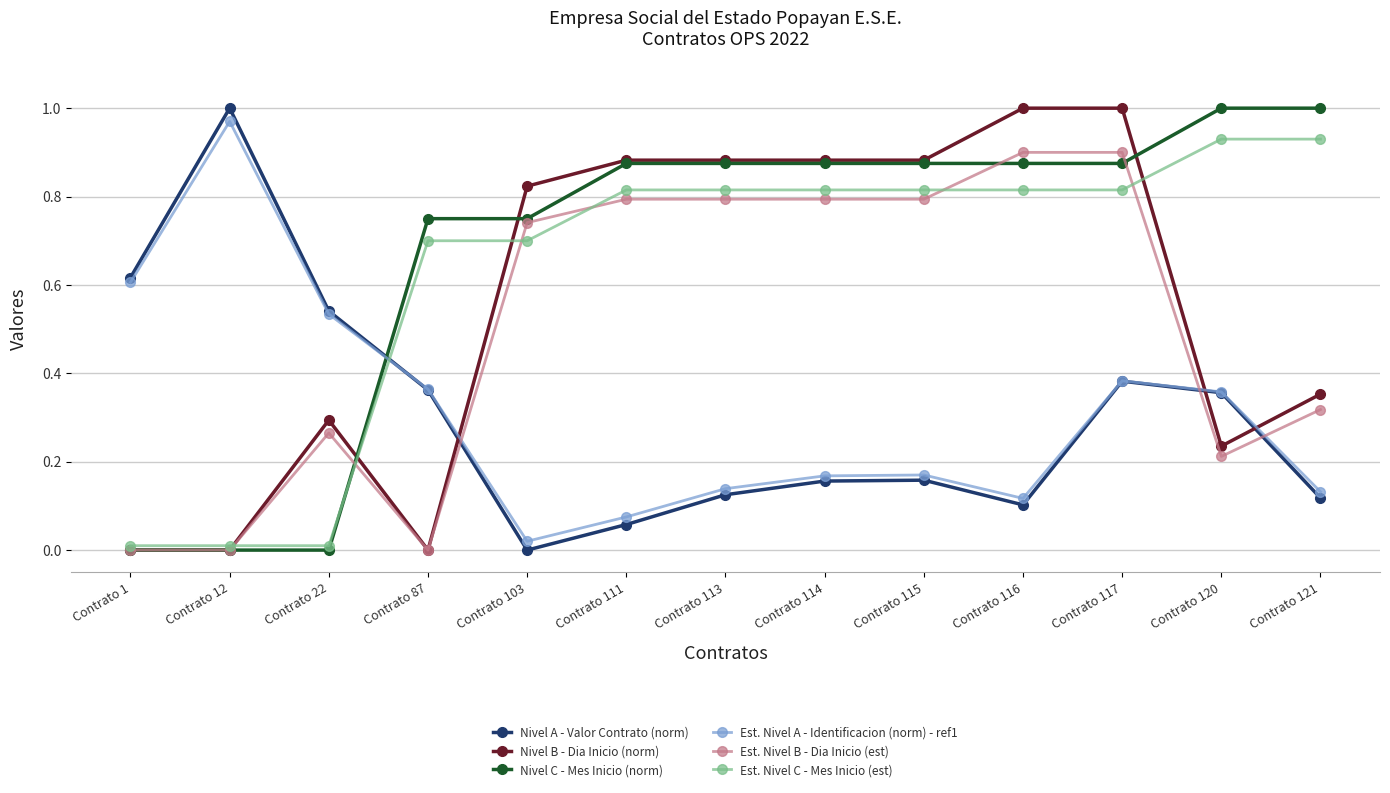

How many interior local valleys does the Nivel A - Valor Contrato (norm) series have?

2